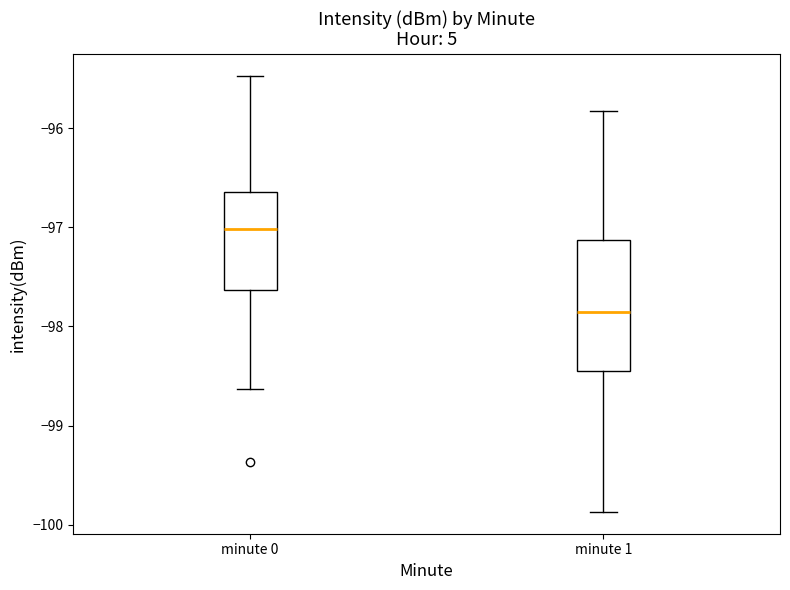

Reading left to right, transcribe this box plot: for each box, give where its median line is, the range the box spans, and where its two whiskers end, as read against the y-axis. The values are not printed on the chart, so give them approximately, as read against the axis.

minute 0: median -97.0, box -97.6 to -96.6, whiskers -98.6 to -95.5
minute 1: median -97.9, box -98.5 to -97.1, whiskers -99.9 to -95.8